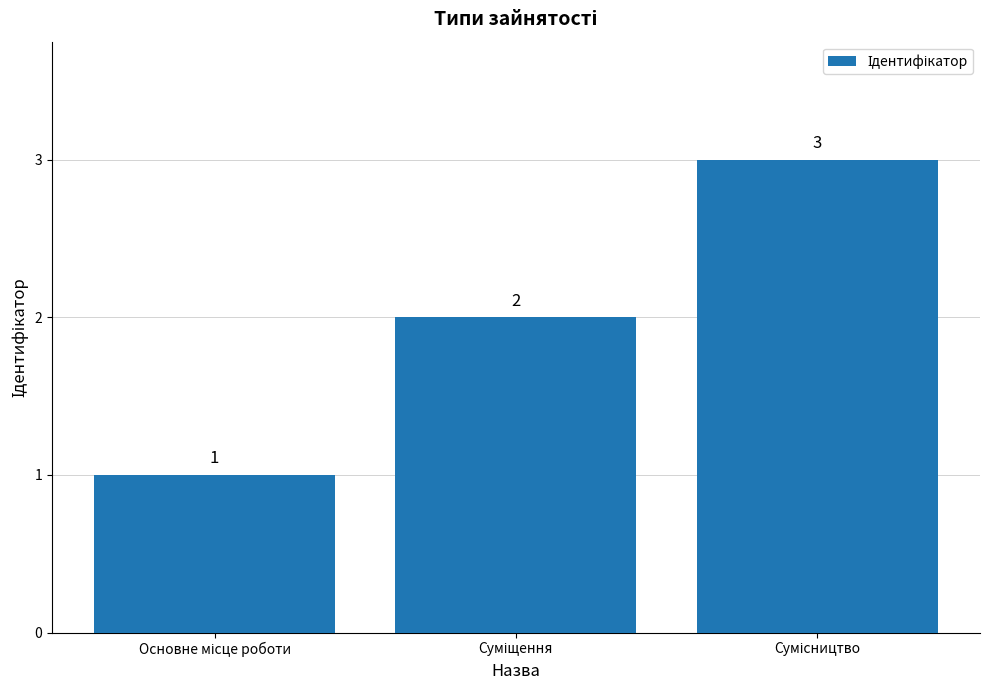

What is the value of the 1st bar from the left?

1